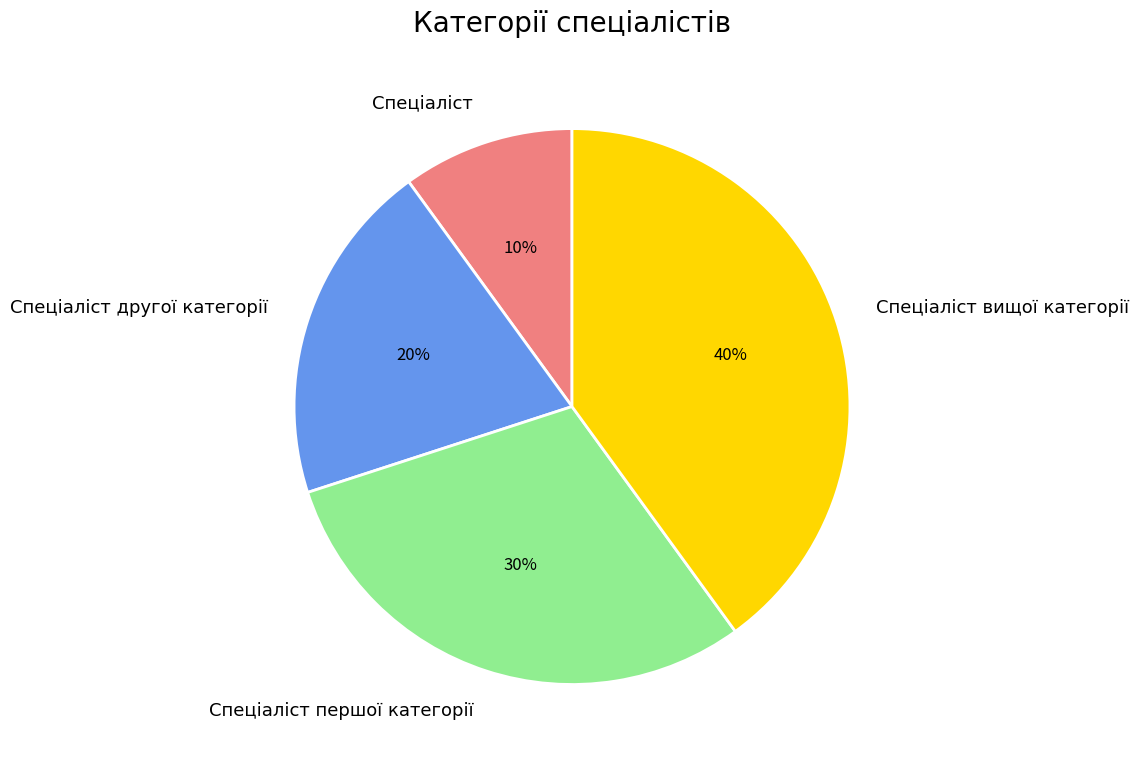

What percentage is the Спеціаліст першої категорії slice, to the nearest percent?

30%